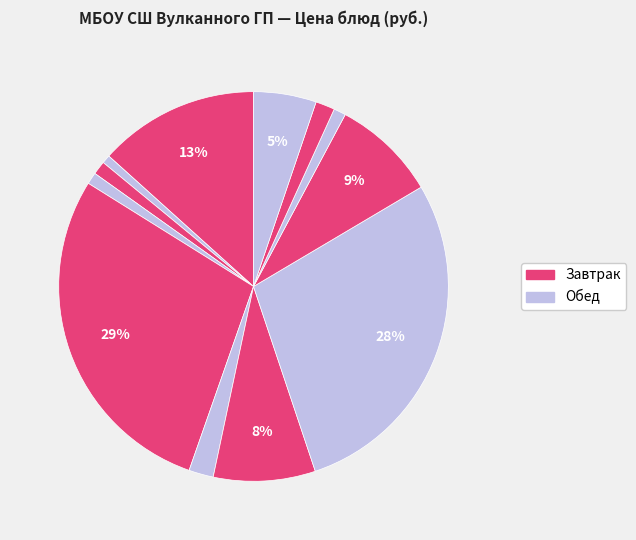

How many slices are in this pie chart?

12